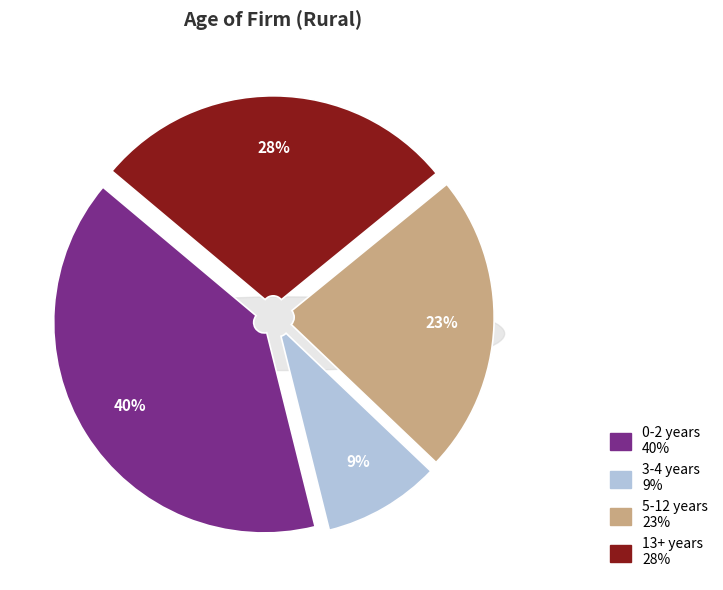

What portion of the pie excludes 0-2 years?

60.0%